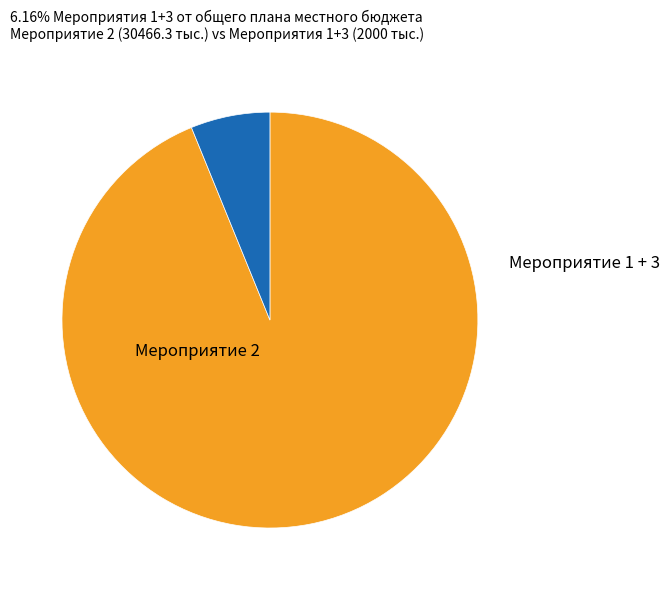

Is there any slice that represents more than half of the pie?

Yes